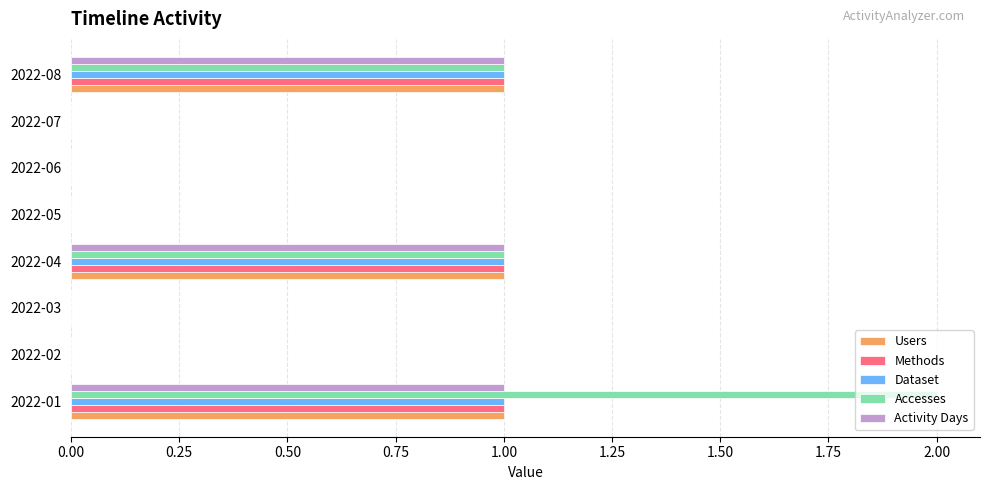

What are all the series names shown in the legend?

Users, Methods, Dataset, Accesses, Activity Days